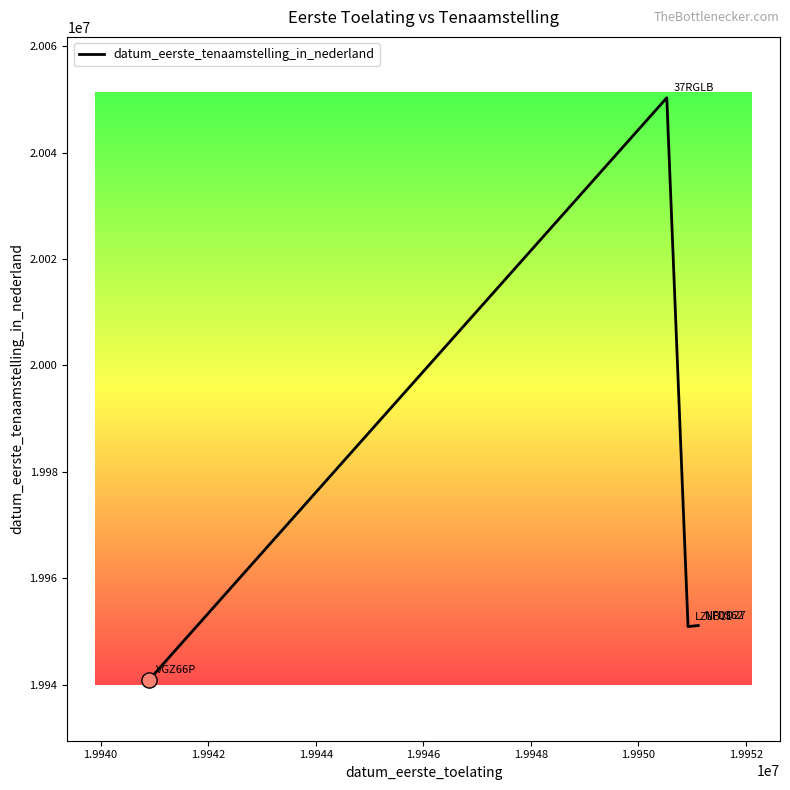

What is the minimum value shown in the chart?

19940901